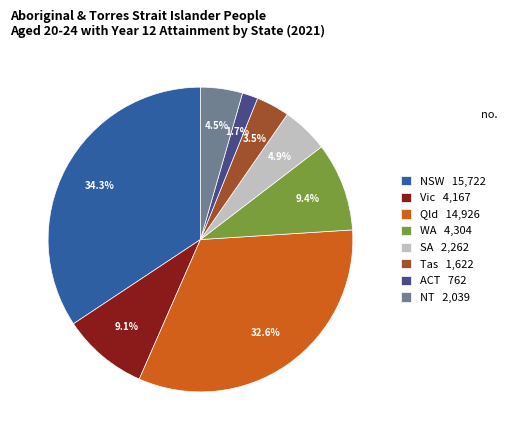

Does Tas 1,622 account for over 50% of the chart?

No